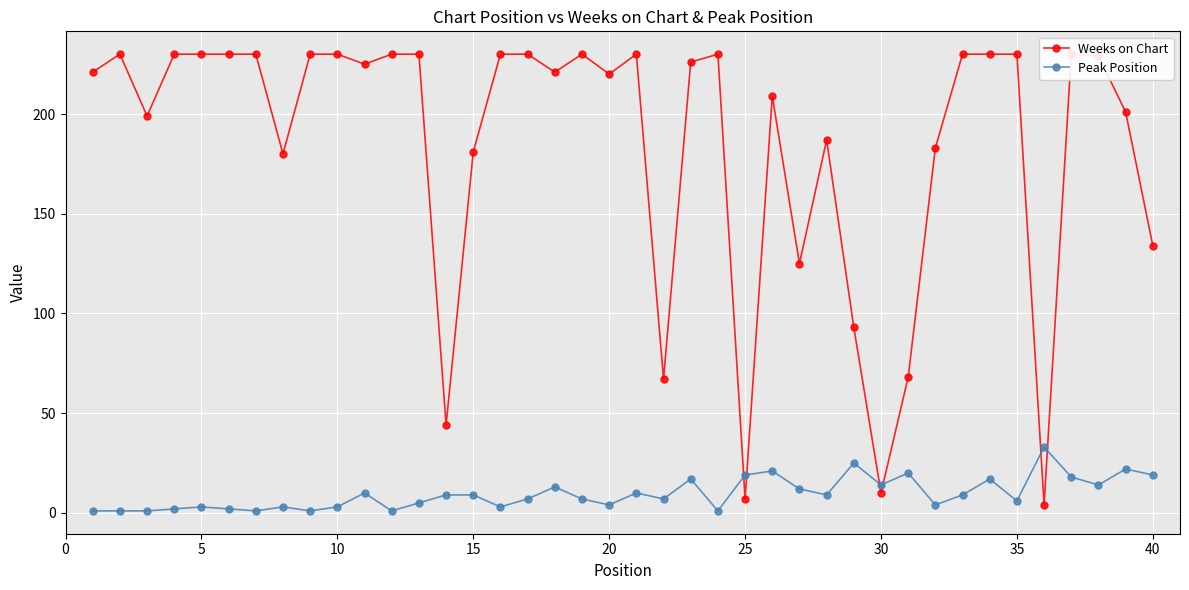

True or false: Peak Position has a value of 9 at 15.

True